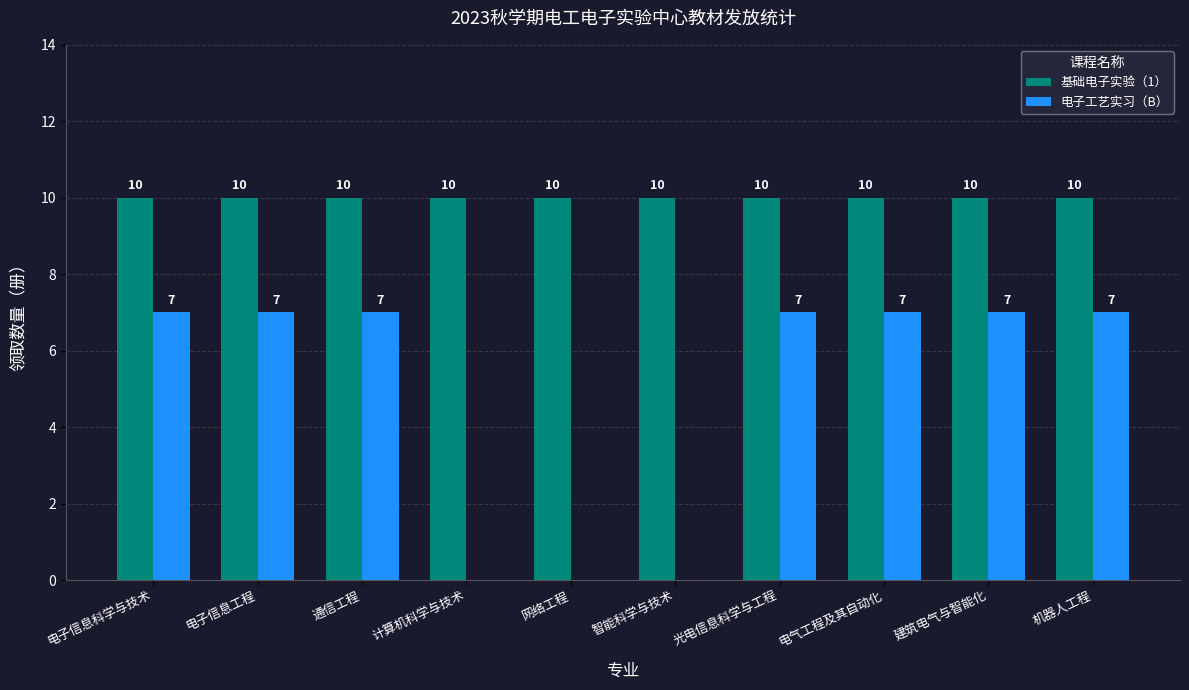

How many groups of bars are there?

10